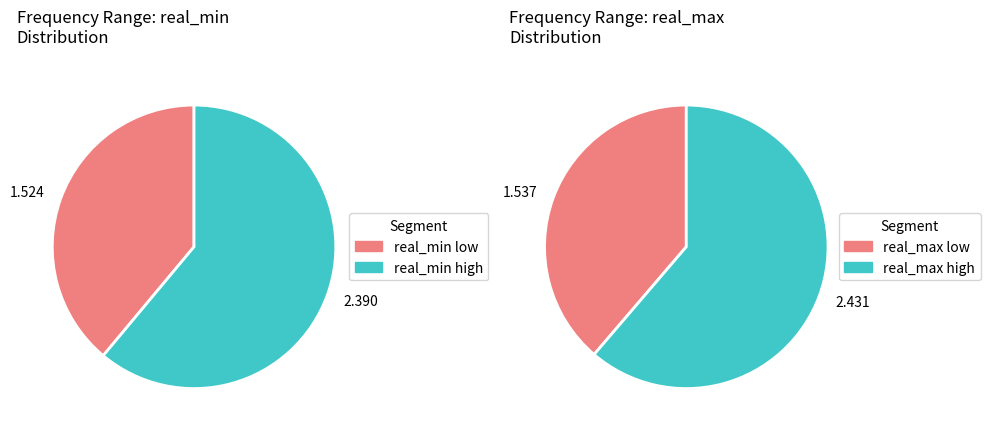

Rank the series by their average value, from lowest to highest.

real_min, real_max